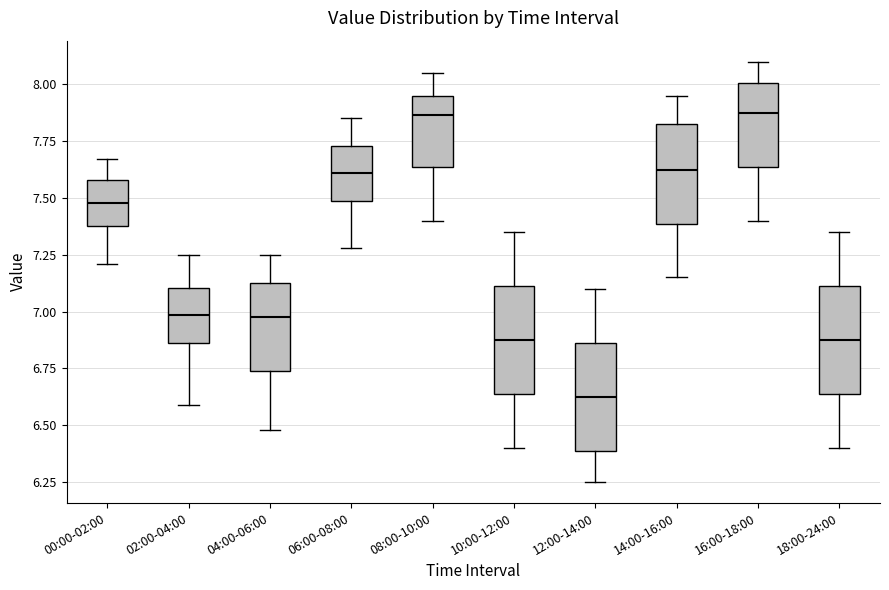

Reading left to right, read every box against the y-axis: the position of its median line, the range the box covers, and the ends of its whiskers. The values are not printed on the chart, so give them approximately, as read against the axis.

00:00-02:00: median 7.50, box 7.40 to 7.60, whiskers 7.20 to 7.65
02:00-04:00: median 7.00, box 6.85 to 7.10, whiskers 6.60 to 7.25
04:00-06:00: median 7.00, box 6.75 to 7.15, whiskers 6.50 to 7.25
06:00-08:00: median 7.60, box 7.50 to 7.75, whiskers 7.30 to 7.85
08:00-10:00: median 7.85, box 7.65 to 7.95, whiskers 7.40 to 8.05
10:00-12:00: median 6.90, box 6.65 to 7.10, whiskers 6.40 to 7.35
12:00-14:00: median 6.65, box 6.40 to 6.85, whiskers 6.25 to 7.10
14:00-16:00: median 7.65, box 7.40 to 7.85, whiskers 7.15 to 7.95
16:00-18:00: median 7.90, box 7.65 to 8.00, whiskers 7.40 to 8.10
18:00-24:00: median 6.90, box 6.65 to 7.10, whiskers 6.40 to 7.35